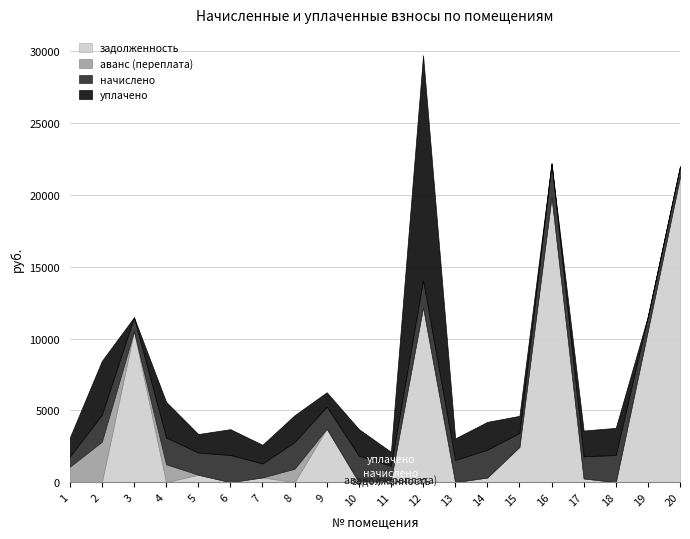

Reading left to right, list all the values displayed in this chart.

задолженность: 1=0.0	2=0.0	3=10511.8	4=0.0	5=515.2	6=0.0	7=329.0	8=0.0	9=3722.8	10=0.0	11=162.2	12=12188.3	13=0.0	14=322.8	15=2455.6	16=19882.5	17=258.2	18=0.0	19=10580.9	20=21265.6
аванс (переплата): 1=1070.4	2=2814.3	3=0.0	4=1244.8	5=0.0	6=0.0	7=0.0	8=931.7	9=0.0	10=0.0	11=0.0	12=0.0	13=0.0	14=0.0	15=0.0	16=0.0	17=0.0	18=0.5	19=0.0	20=0.0
начислено: 1=713.6	2=1876.2	3=966.7	4=1863.5	5=1545.5	6=1888.9	7=973.1	8=1863.5	9=1535.9	10=1847.6	11=973.1	12=1879.4	13=1542.3	14=1936.6	15=973.1	16=2320.3	17=1539.1	18=1888.9	19=973.1	20=726.1
уплачено: 1=1308.2	2=3752.4	3=0.0	4=2488.0	5=1287.8	6=1798.1	7=1298.4	8=1863.5	9=1000.0	10=1847.6	11=973.1	12=15661.5	13=1502.8	14=1936.6	15=1187.0	16=0.0	17=1796.6	18=1888.7	19=0.0	20=0.0